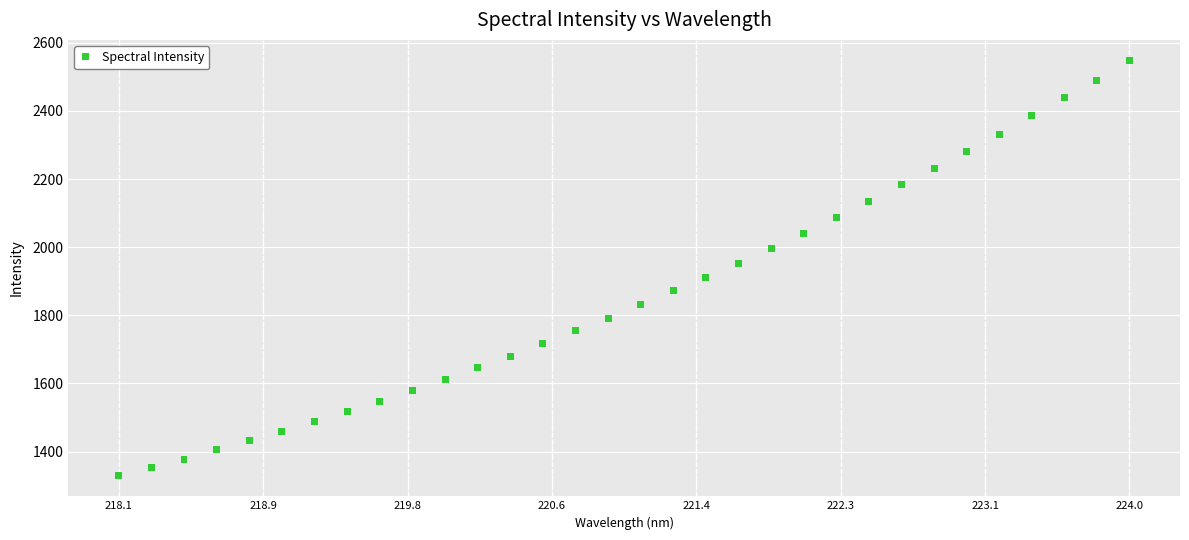

What is the range of X values (max minus min)?

5.9